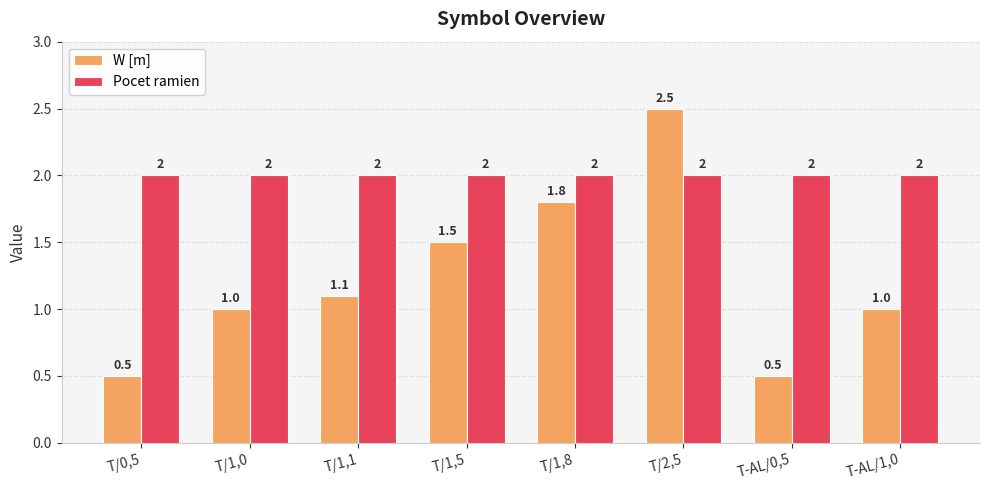

Which series has the widest spread of values?

W [m]